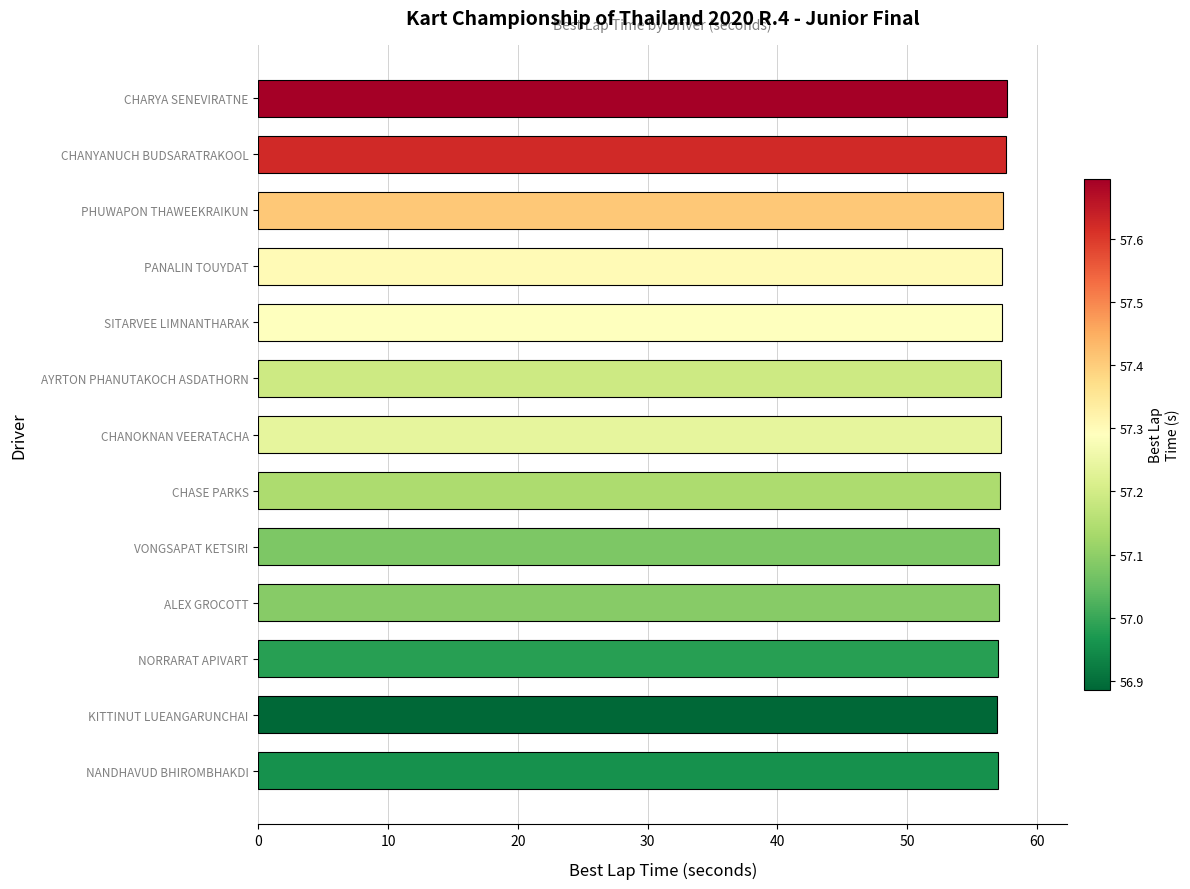

What is the sum of all values?

743.9